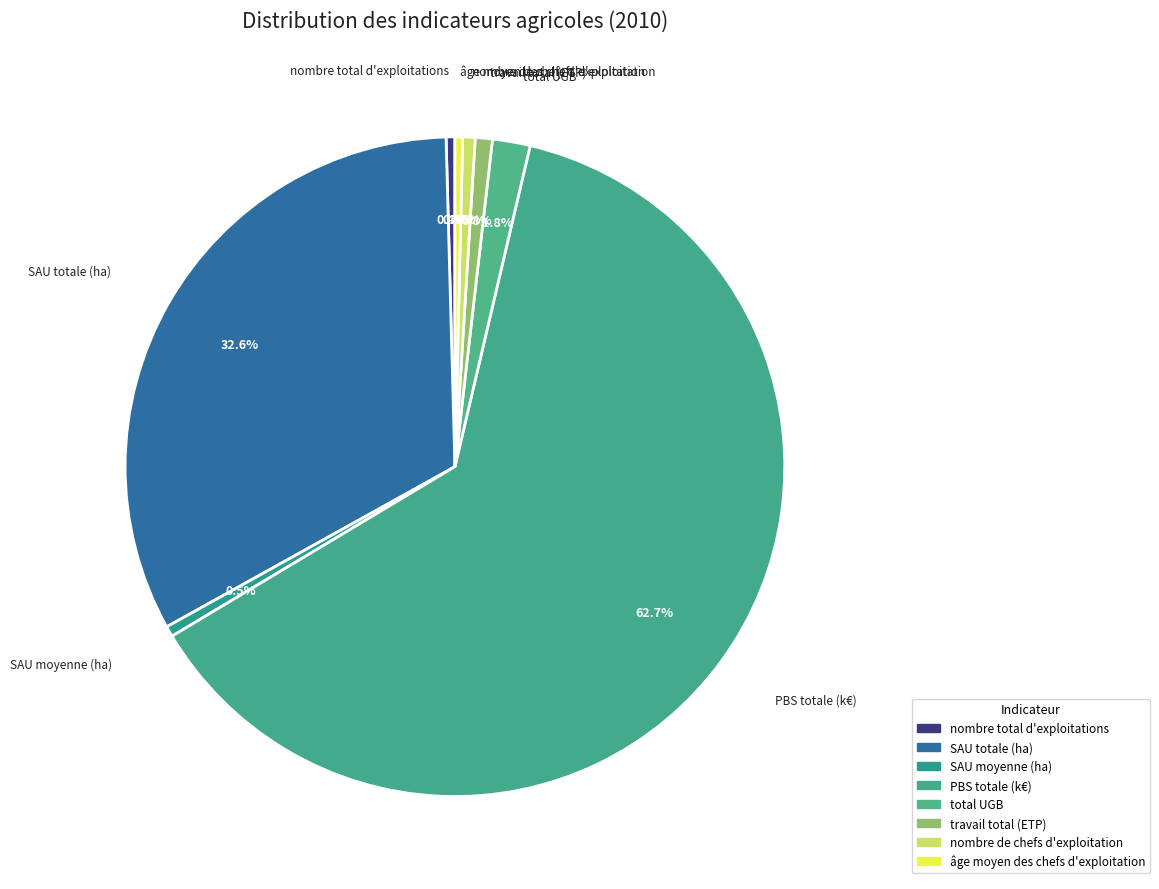

Is the sum of PBS totale (k€) and SAU totale (ha) greater than half?

Yes